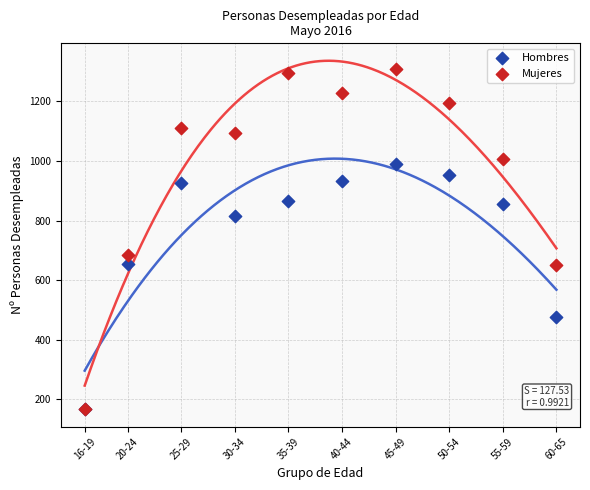

In the Mujeres series, what Y value is closest to 737?

684